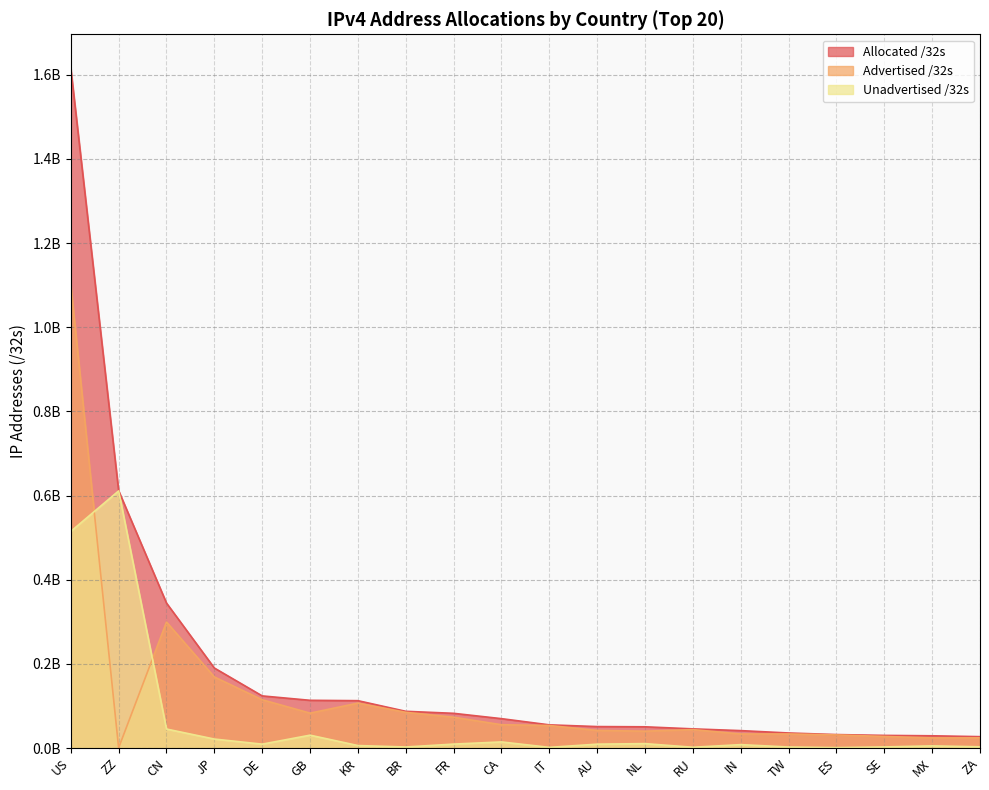

True or false: Advertised /32s has a value of 151700 at ZZ.

False